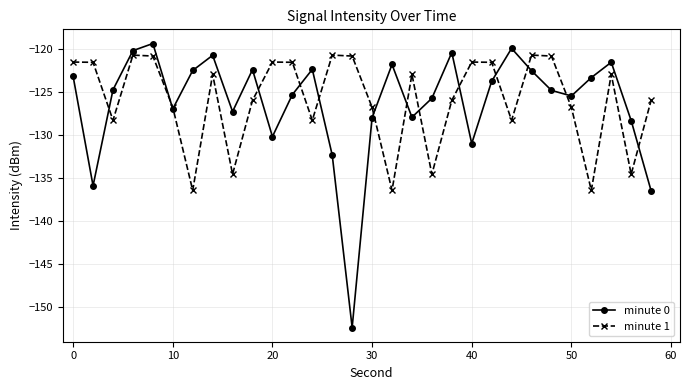

Which series has the largest range (max minus min)?

minute 0